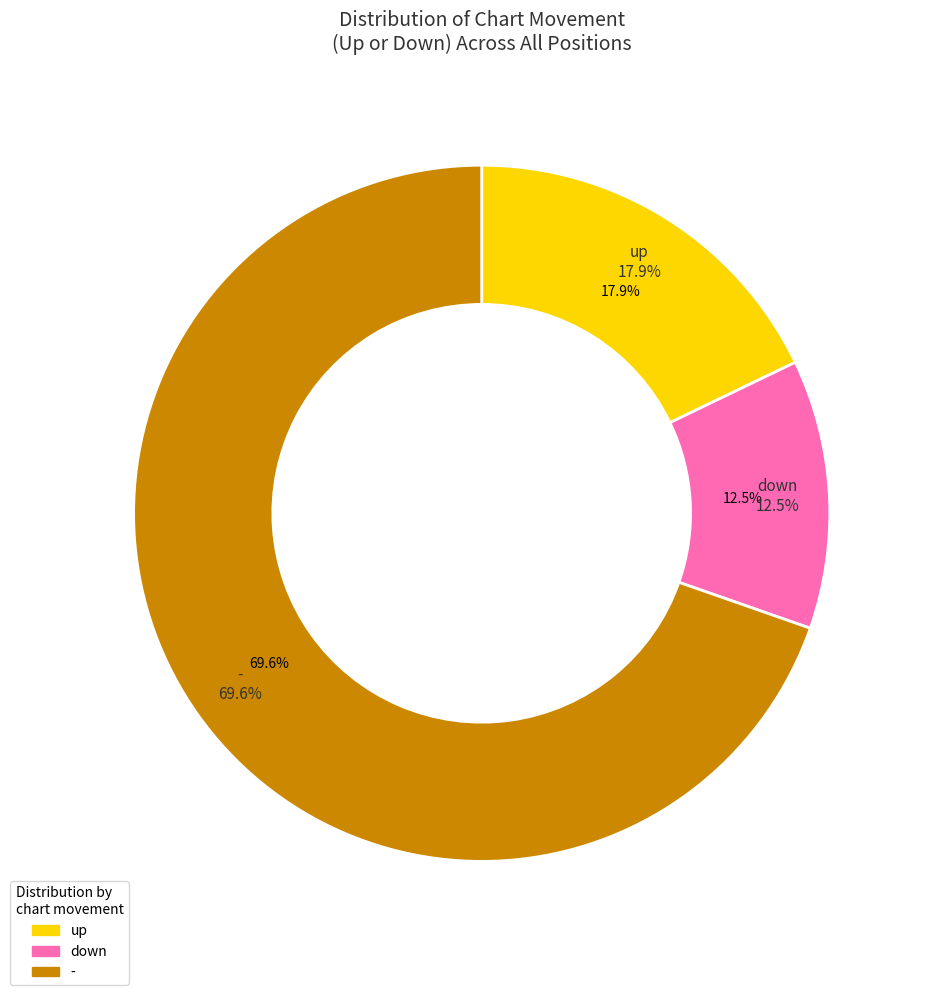

Rank the categories by value from highest to lowest.

-, up, down